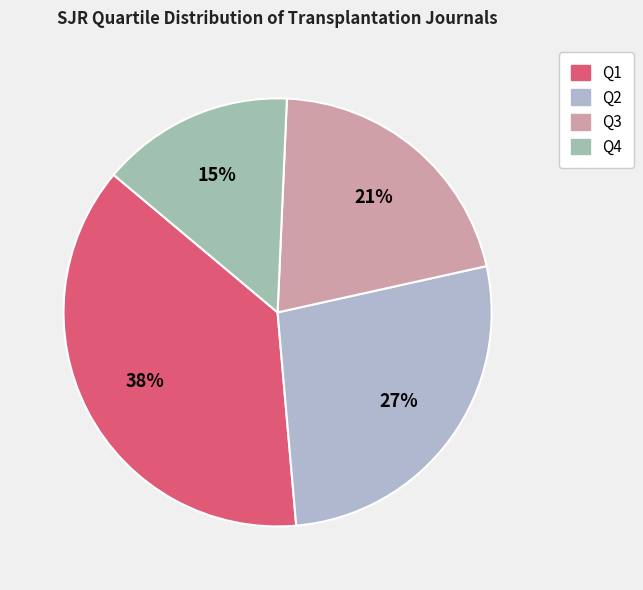

The Q3 slice represents 21% of the pie. True or false?

True